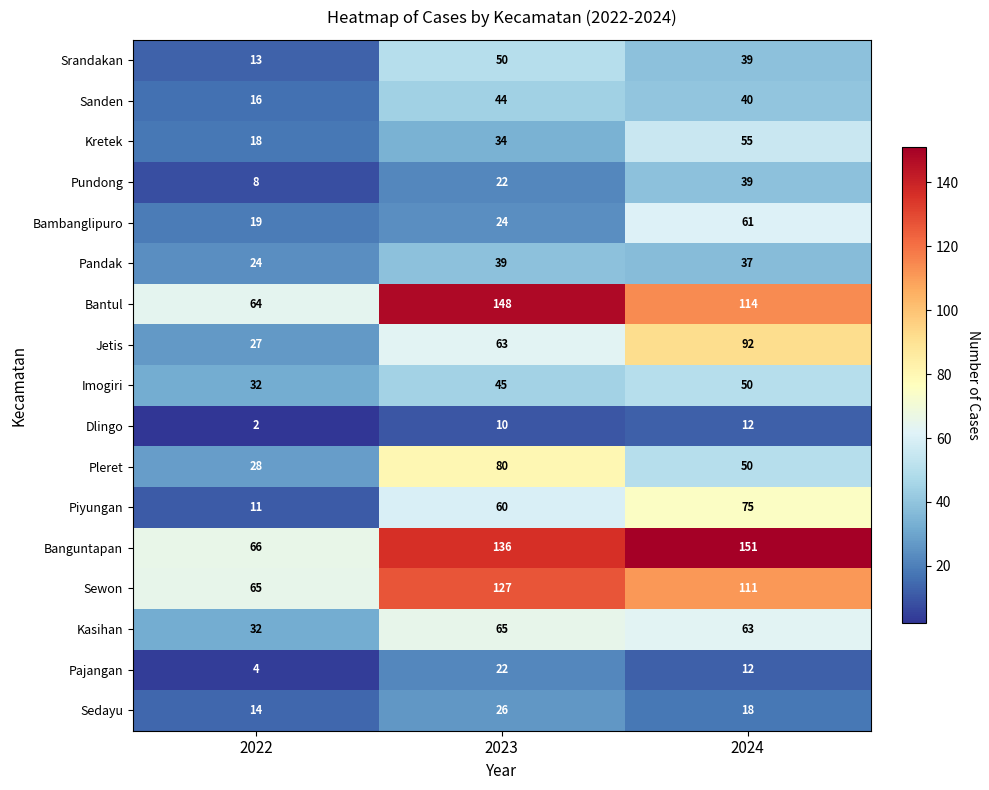

What is the sum of the Piyungan values at 2022 and 2024?

86